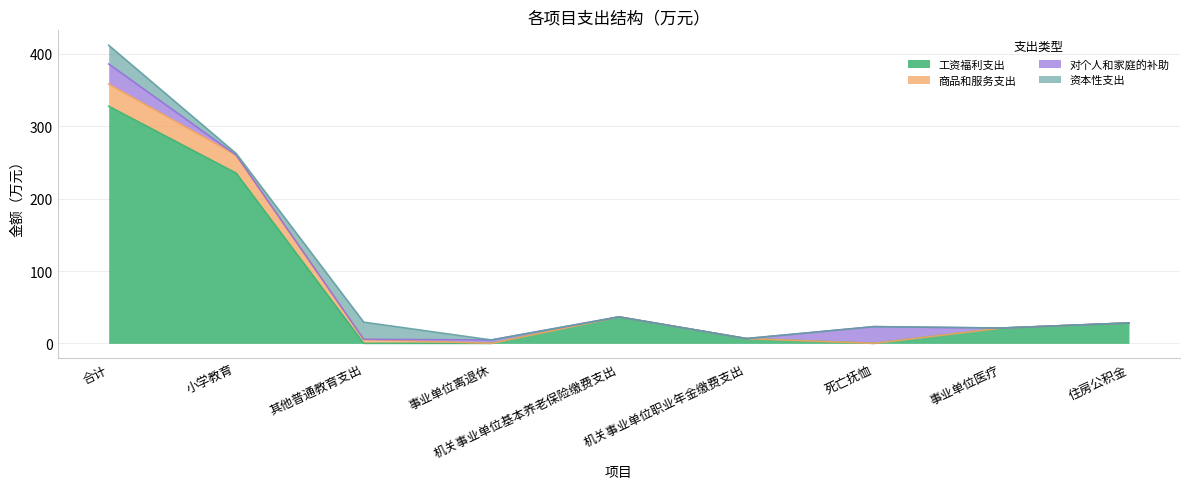

What is the label of the 7th point from the left?

死亡抚恤